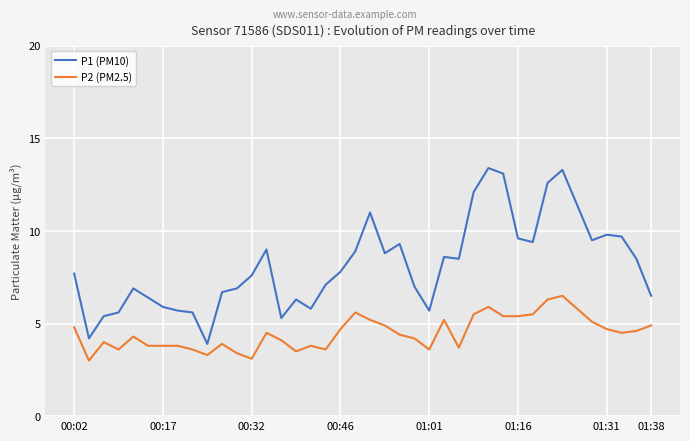

True or false: P1 (PM10) and P2 (PM2.5) intersect in this chart.

False